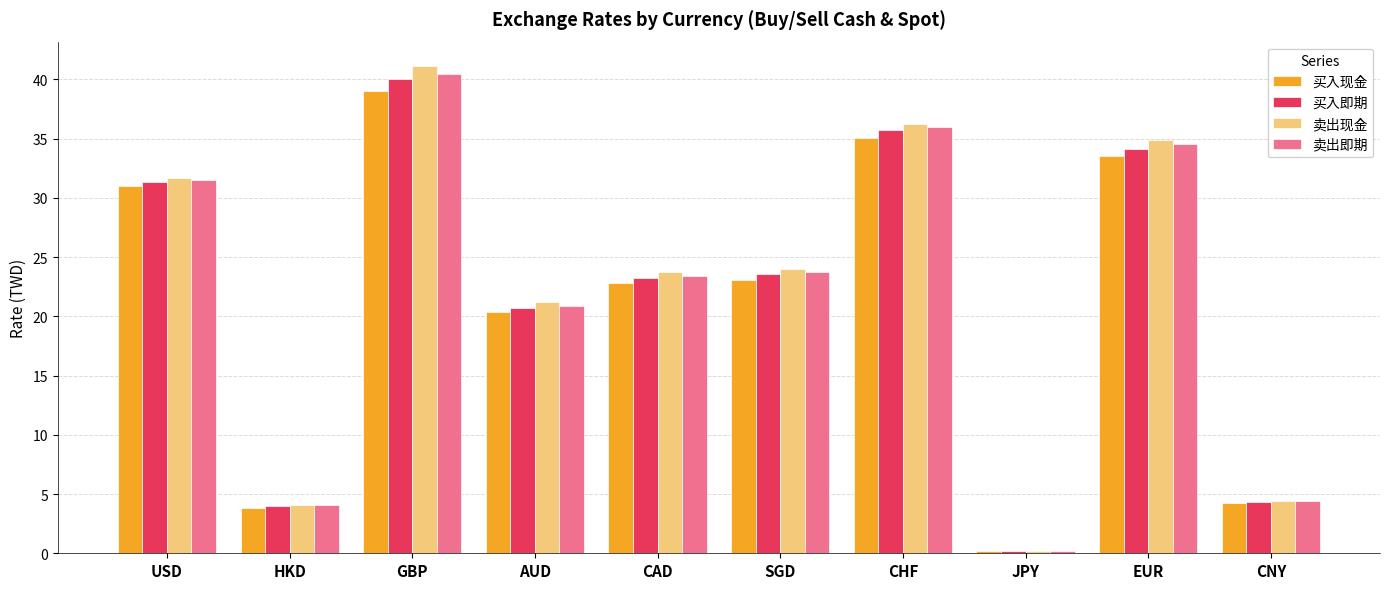

What is the difference between the second highest and minimum values in the 卖出即期 series?

35.7